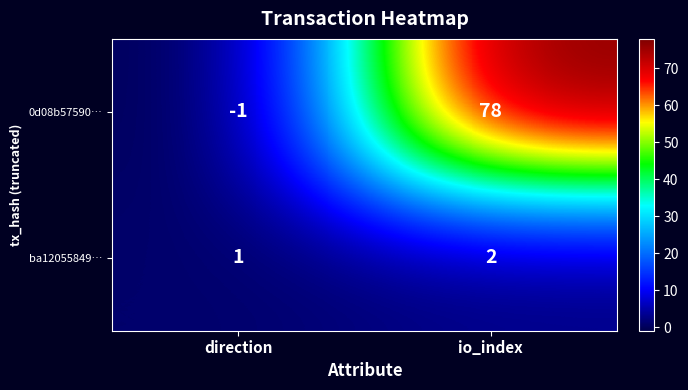

Which category has the highest value across all series?

io_index